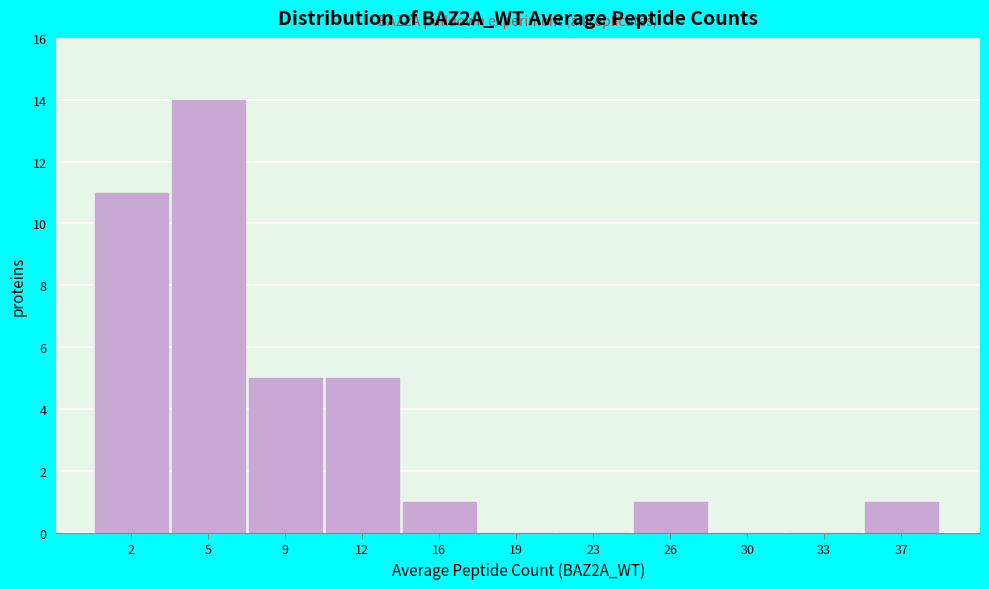

Reading left to right, list all the values displayed in this chart.

2=11	5=14	9=5	12=5	16=1	19=0	23=0	26=1	30=0	33=0	37=1